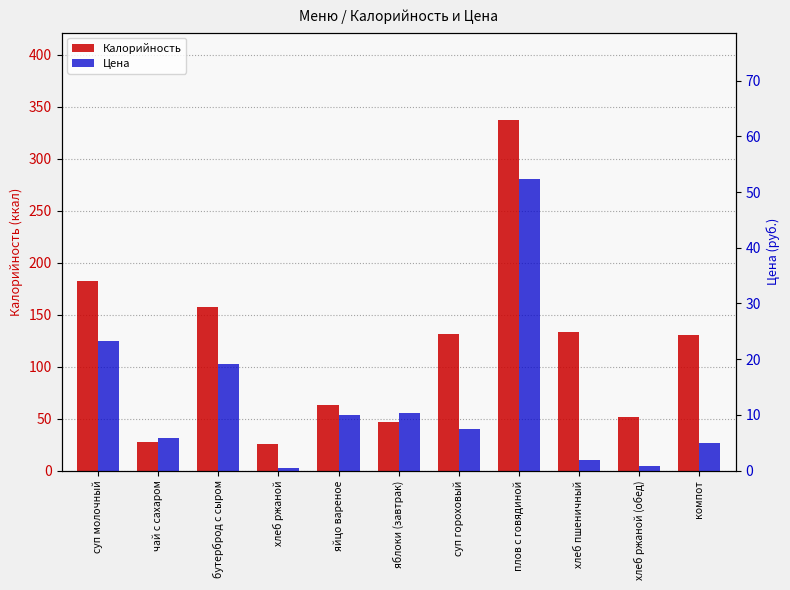

How many bars are there in each group?

2